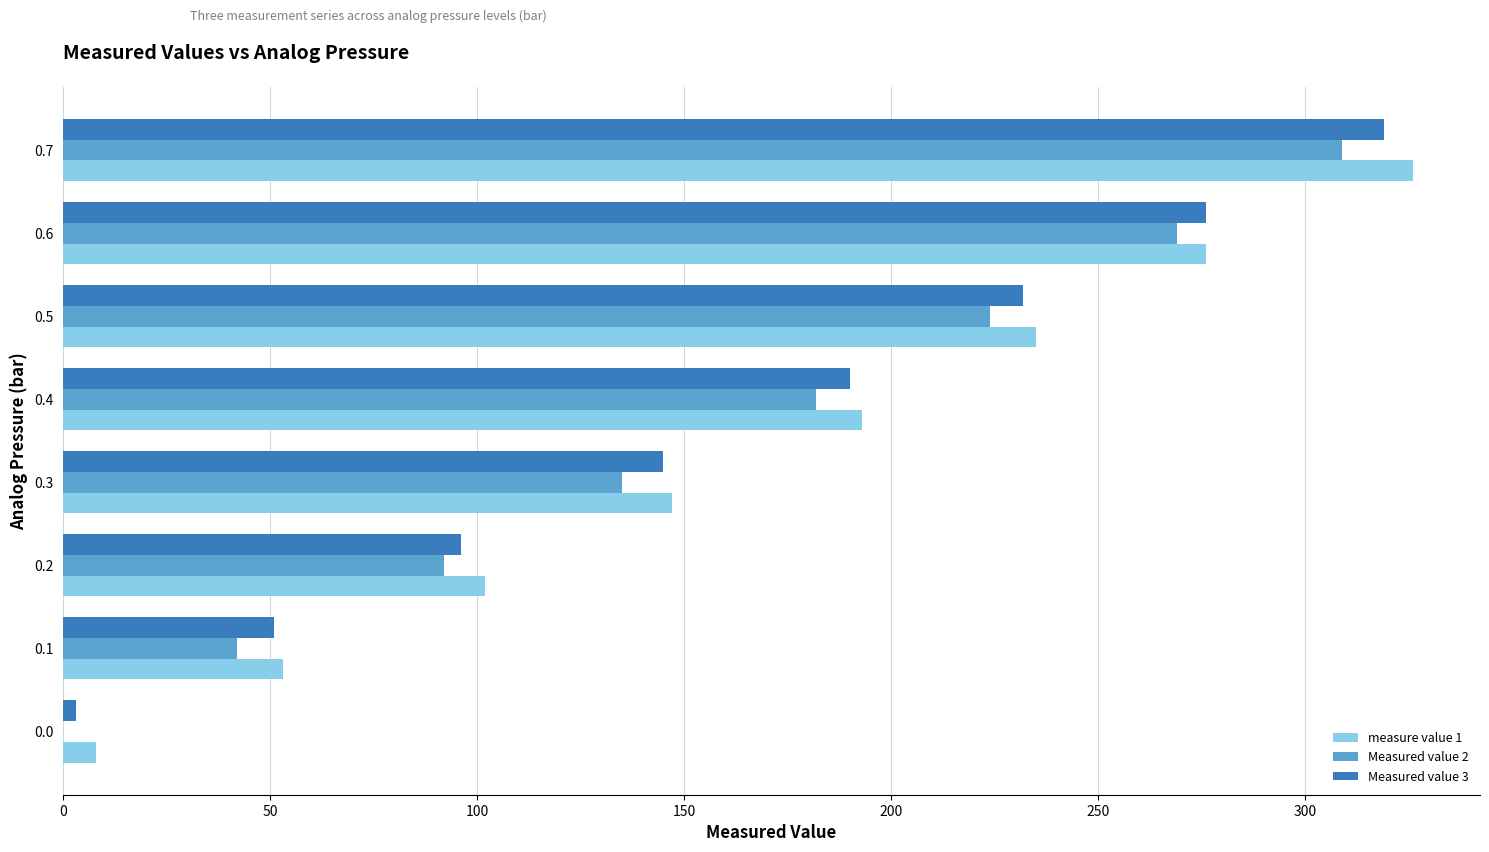

Is the value of measure value 1 at 0.1 greater than the value of Measured value 2 at 0.0?

Yes